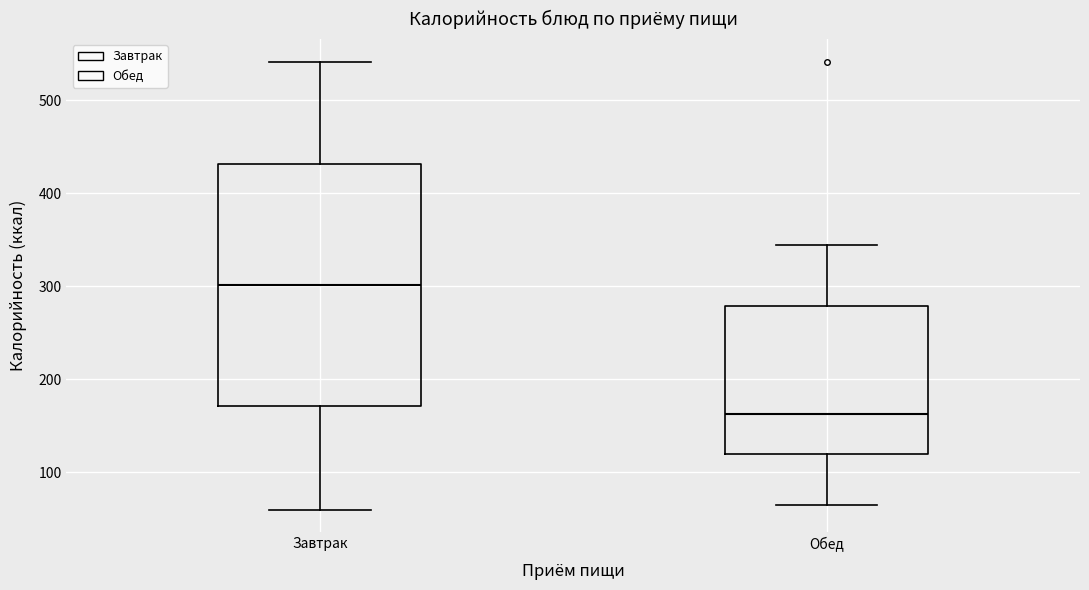

Which box's median line is the highest?

Завтрак